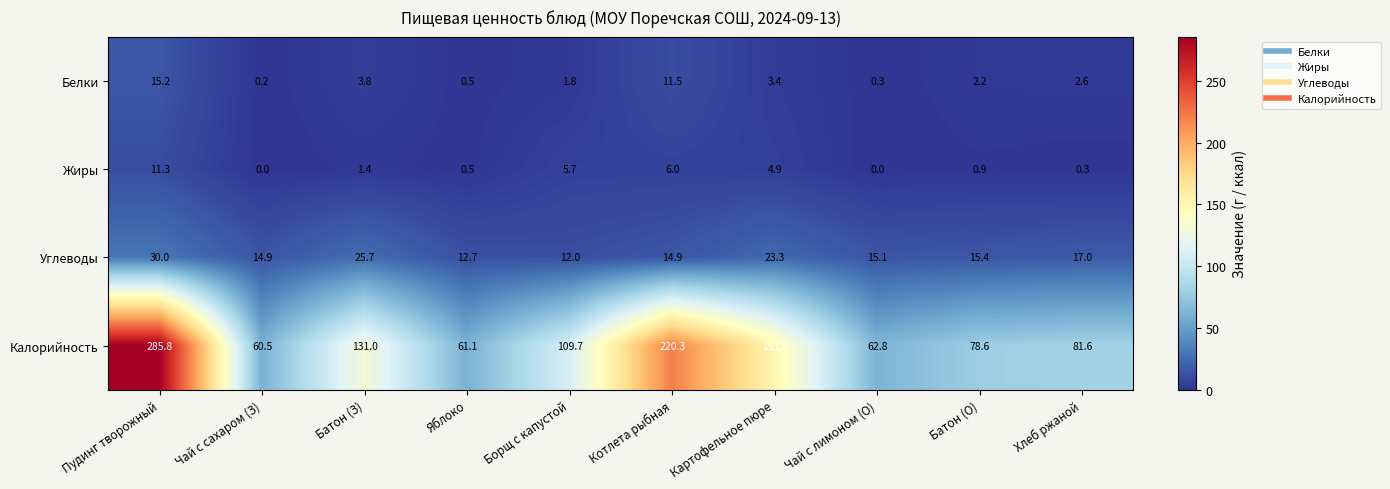

Which series has the largest total across all categories?

Калорийность